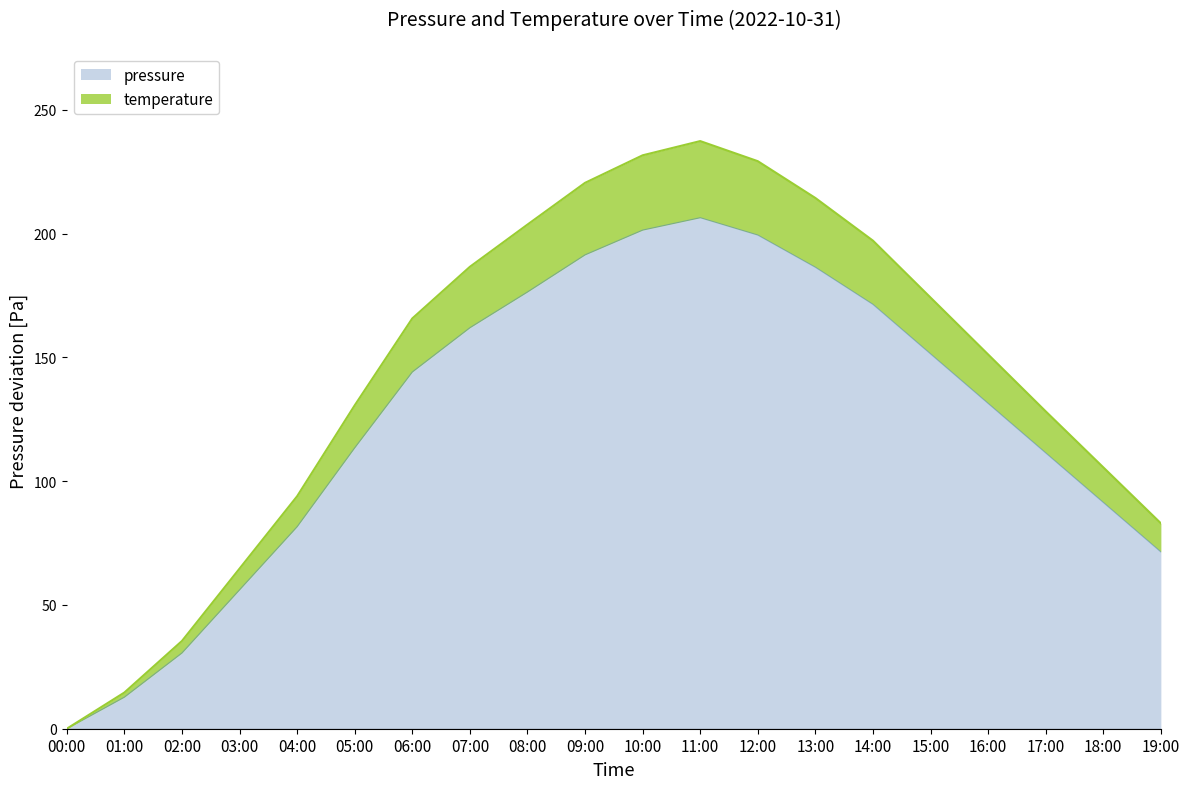

What value does the pressure series have at 06:00?

144.1